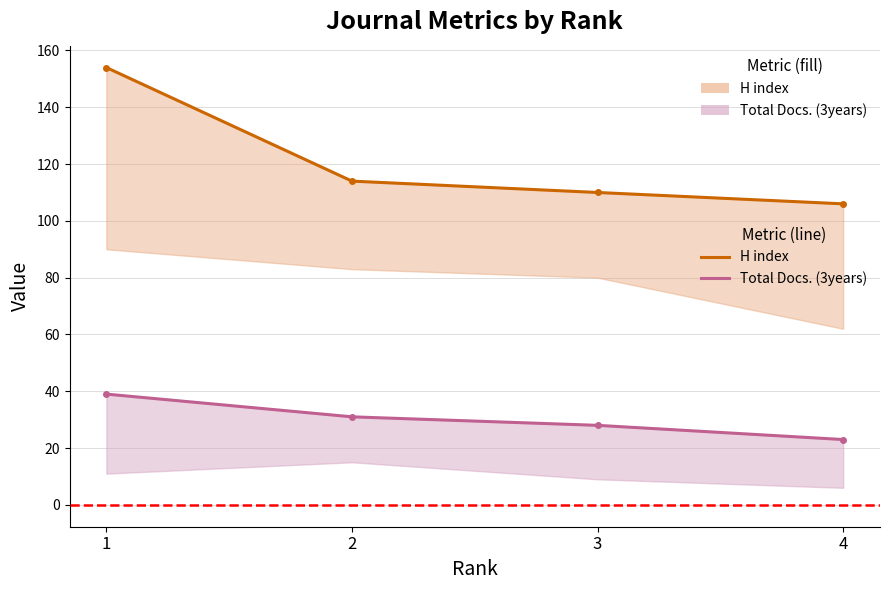

What is the minimum value shown in the chart?

23